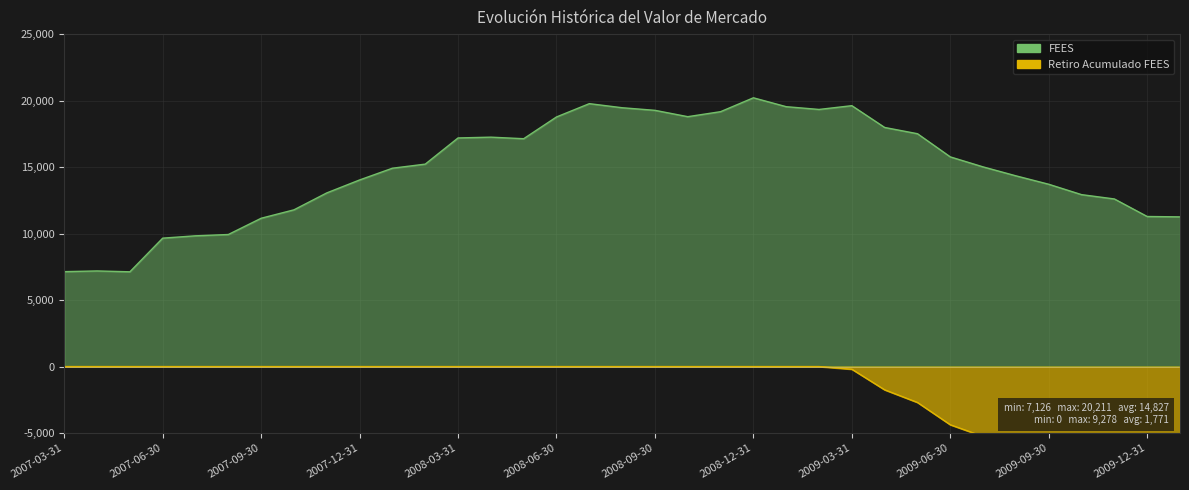

Which series changed the most between 2008-06-30 and 2008-10-31?

FEES